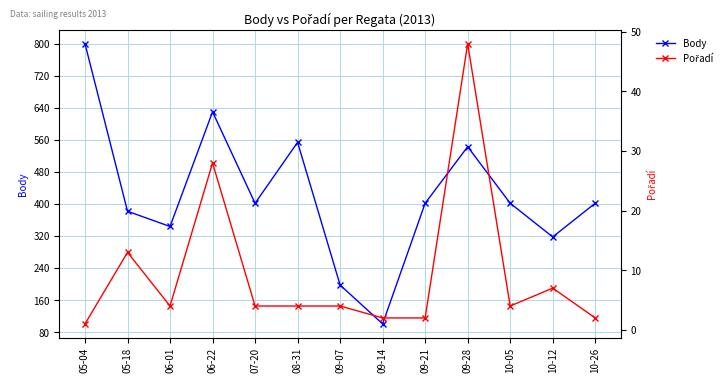

Which series changed the most between 09-07 and 09-21?

Body